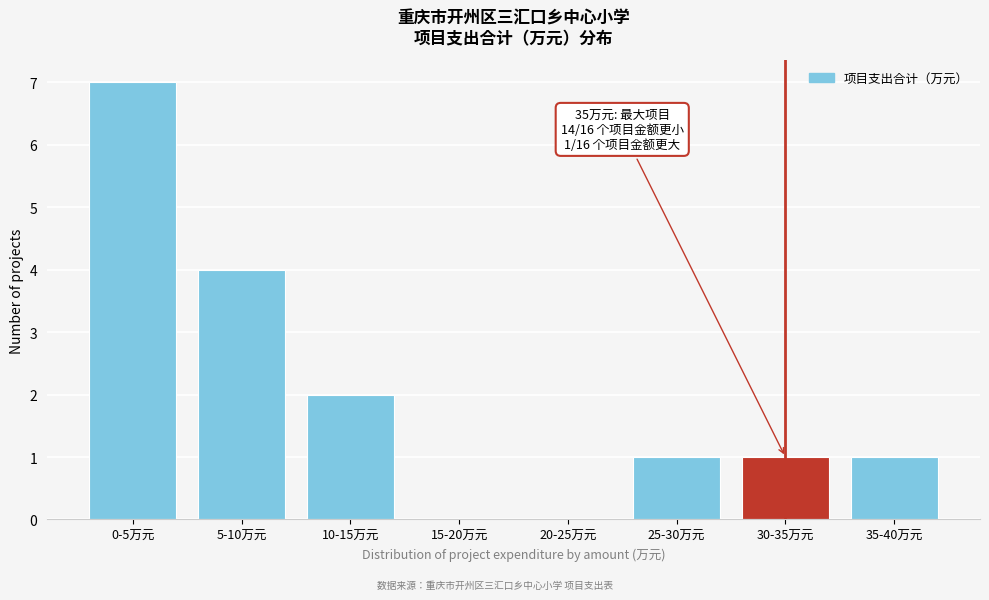

Reading right to left, what are all the values shown in this chart?

35-40万元=1	30-35万元=1	25-30万元=1	20-25万元=0	15-20万元=0	10-15万元=2	5-10万元=4	0-5万元=7